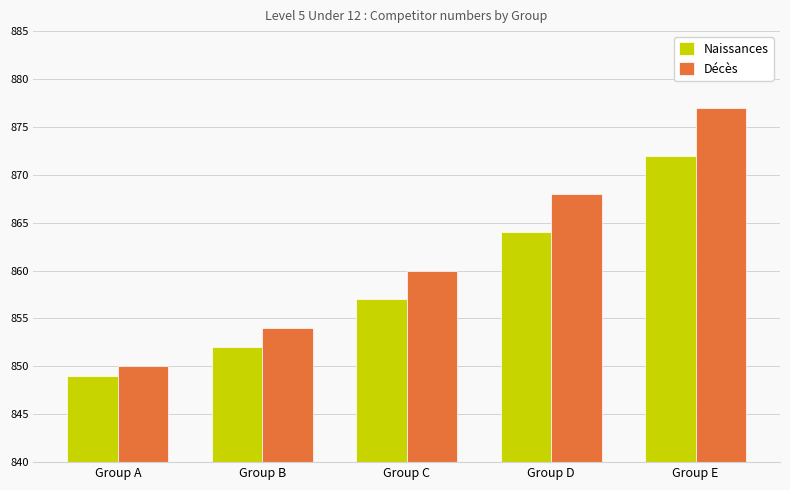

What is the value of the Décès bar at the 3rd from the left?

860